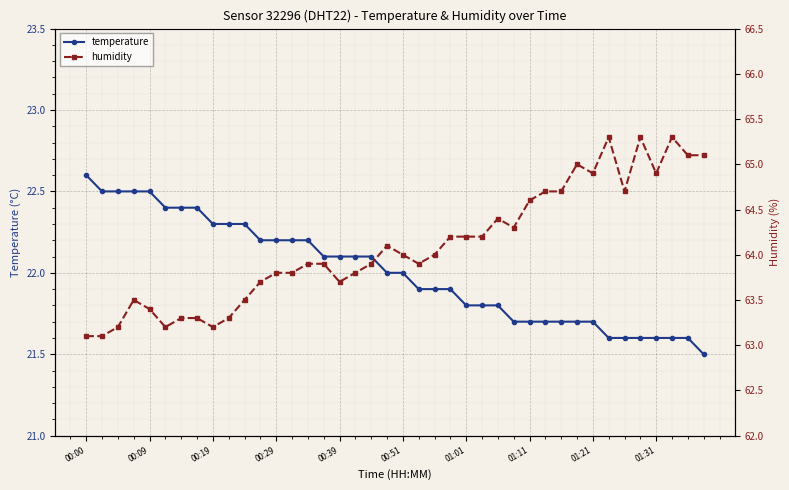

List the series in order of their peak value, lowest first.

temperature, humidity